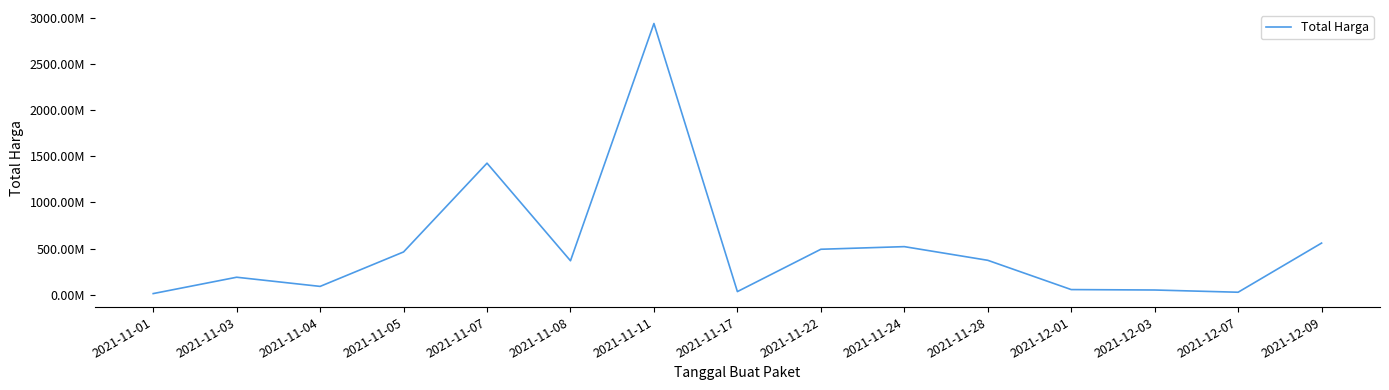

What is the label of the 11th point from the left?

2021-11-28